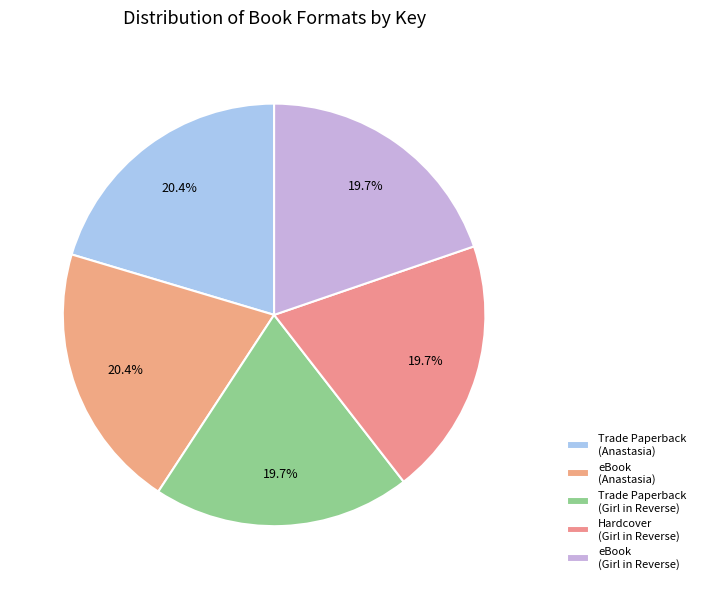

Count the number of slices in the pie.

5